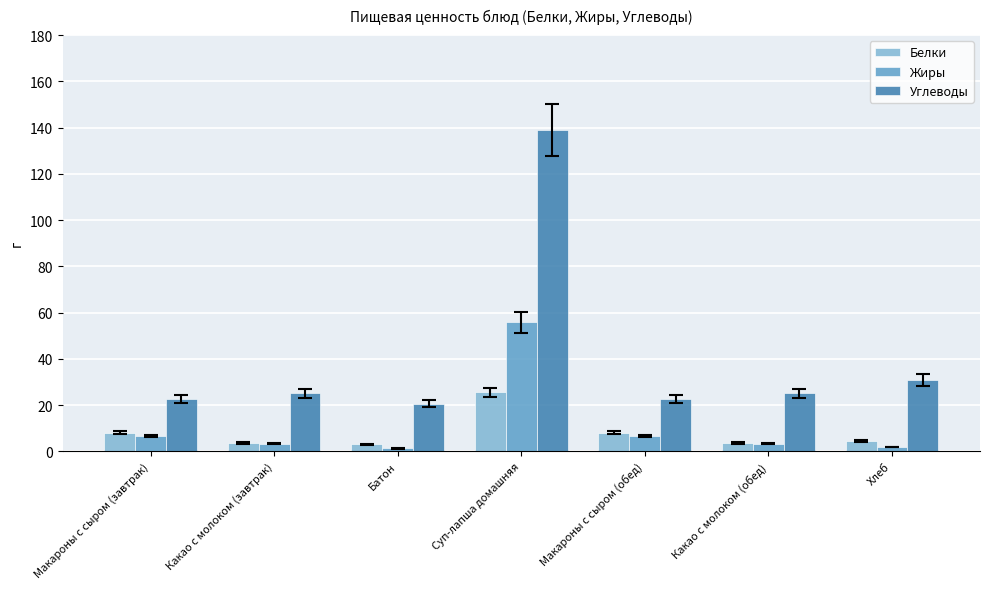

What is the maximum value shown in the chart?

139.0